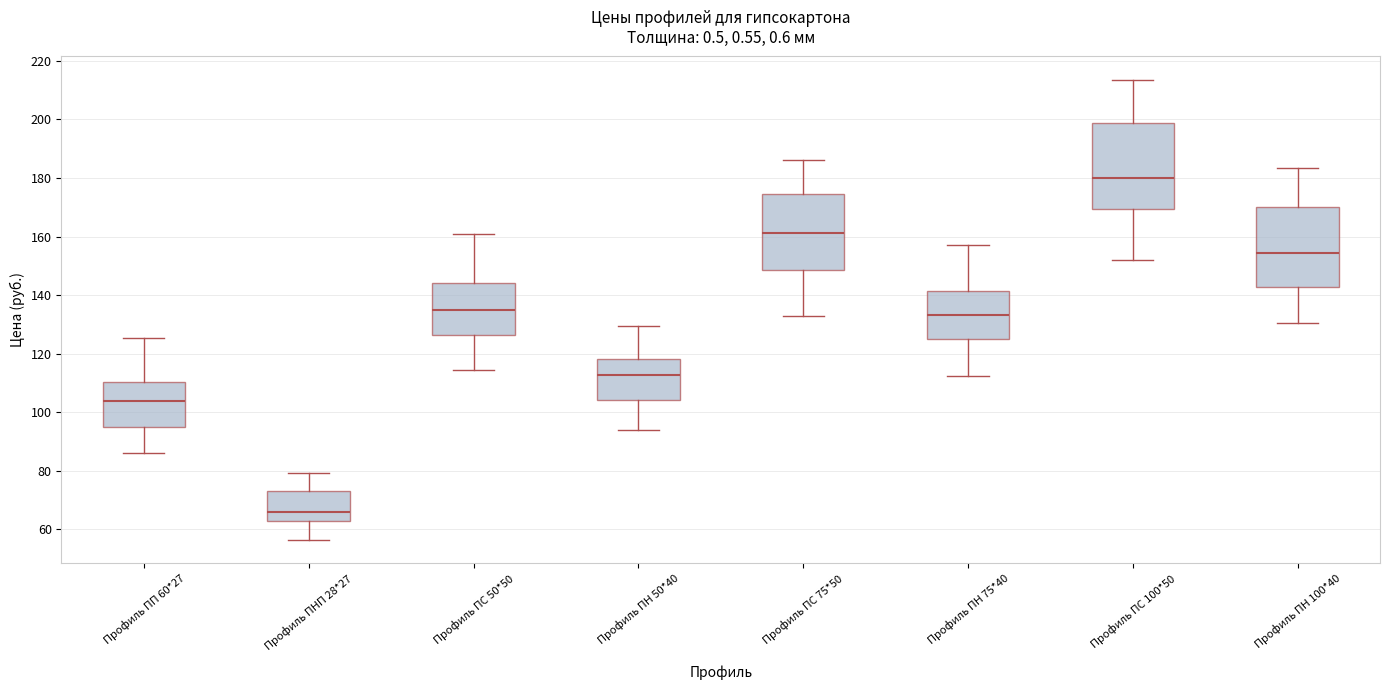

Where is the lower edge of the box for Профиль ПН 75*40 on the y-axis? The values are not printed on the chart, so give them approximately, as read against the axis.

124